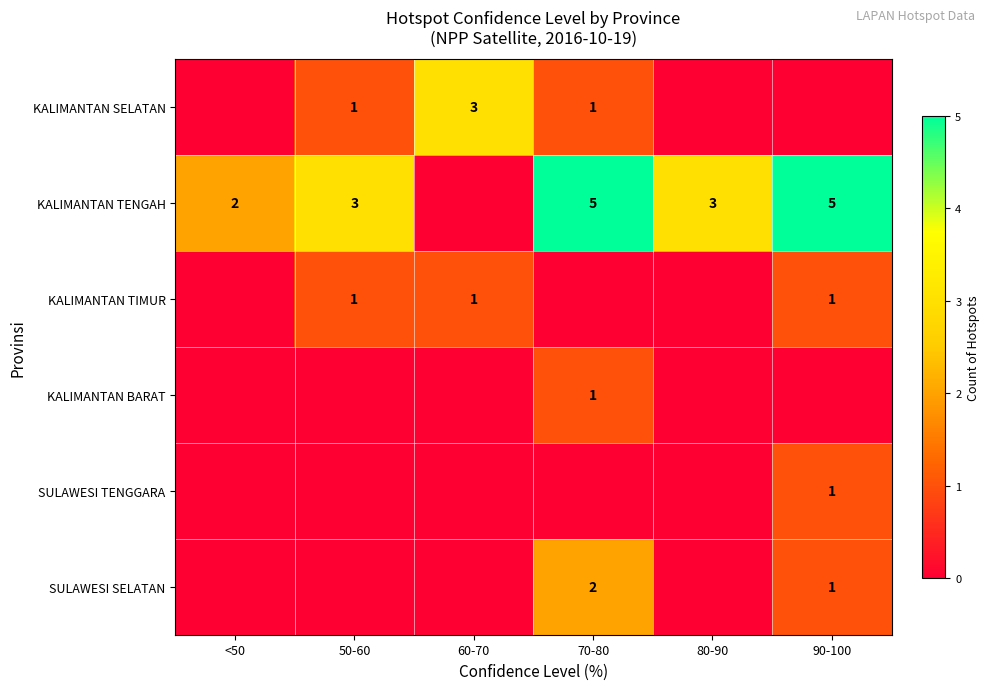

The value of KALIMANTAN SELATAN at 60-70 is 3. True or false?

True